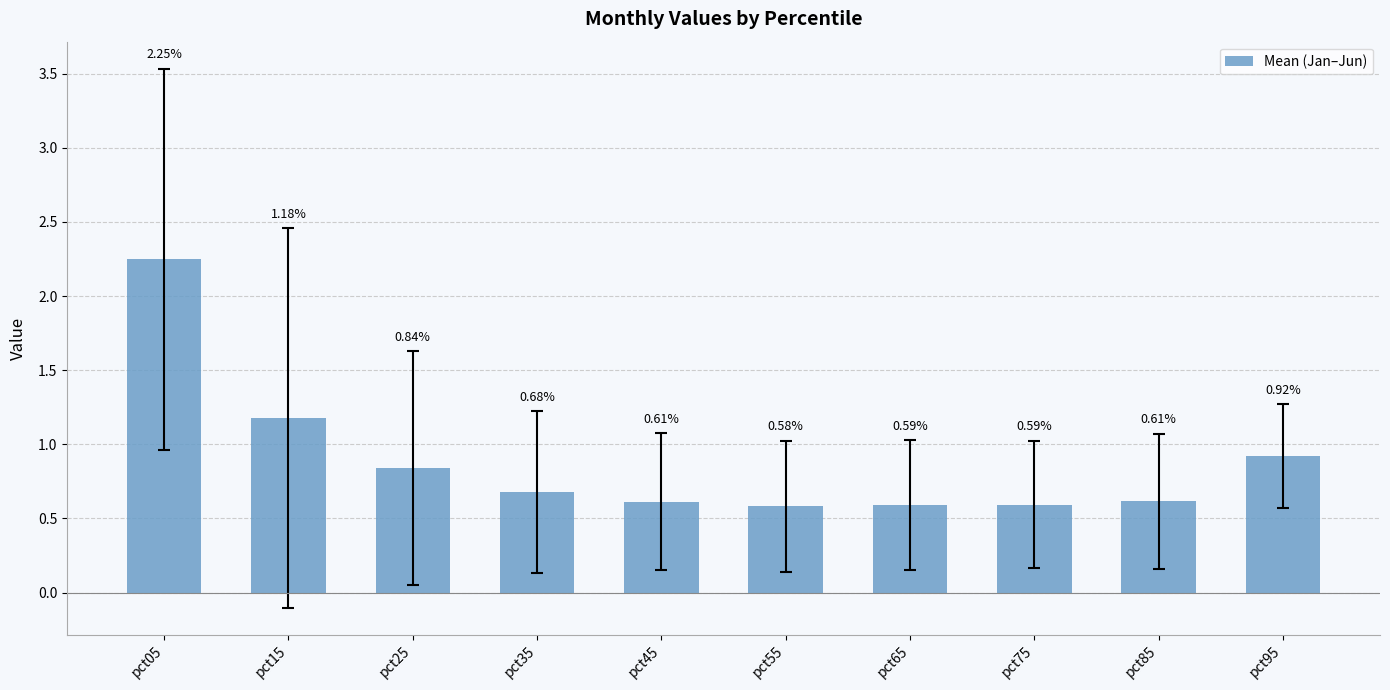

What is the difference between the maximum and minimum values?

1.7